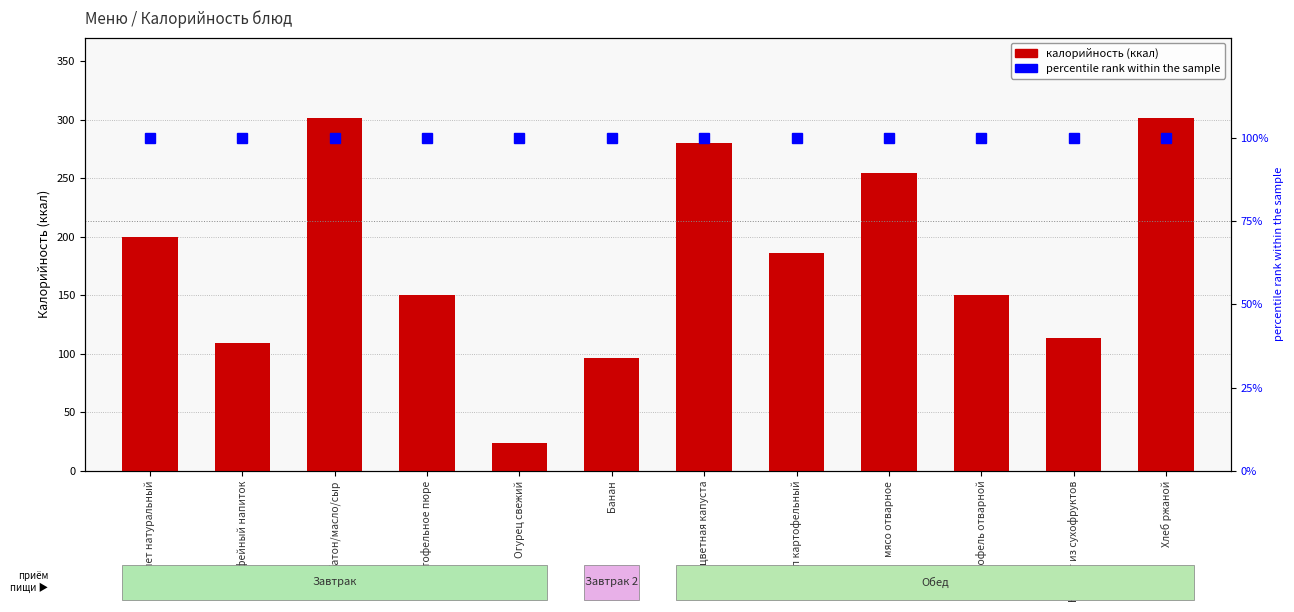

Reading left to right, transcribe all the data shown in this chart.

калорийность: Омлет натуральный=200.0	Кофейный напиток=109.4	батон/масло/сыр=301.0	Картофельное пюре=150.0	Огурец свежий=24.0	Банан=96.0	цветная капуста=280.0	суп картофельный=185.8	мясо отварное=254.0	Картофель отварной=150.0	Компот из сухофруктов=113.8	Хлеб ржаной=301.0
percentile rank within the sample: Омлет натуральный=100.0	Кофейный напиток=100.0	батон/масло/сыр=100.0	Картофельное пюре=100.0	Огурец свежий=100.0	Банан=100.0	цветная капуста=100.0	суп картофельный=100.0	мясо отварное=100.0	Картофель отварной=100.0	Компот из сухофруктов=100.0	Хлеб ржаной=100.0